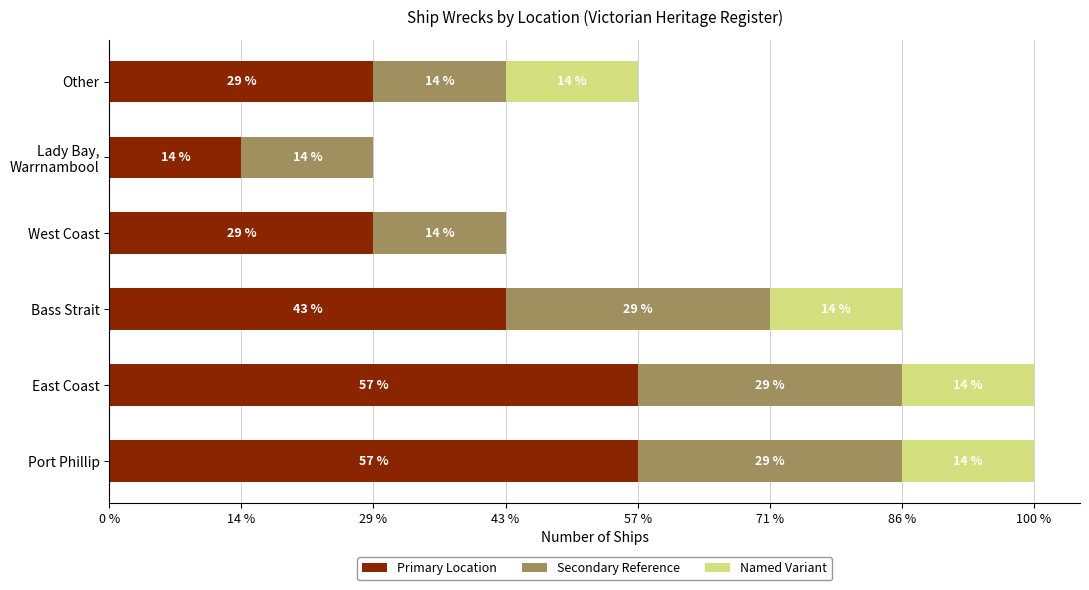

Rank the series by their average value, from lowest to highest.

Named Variant, Secondary Reference, Primary Location